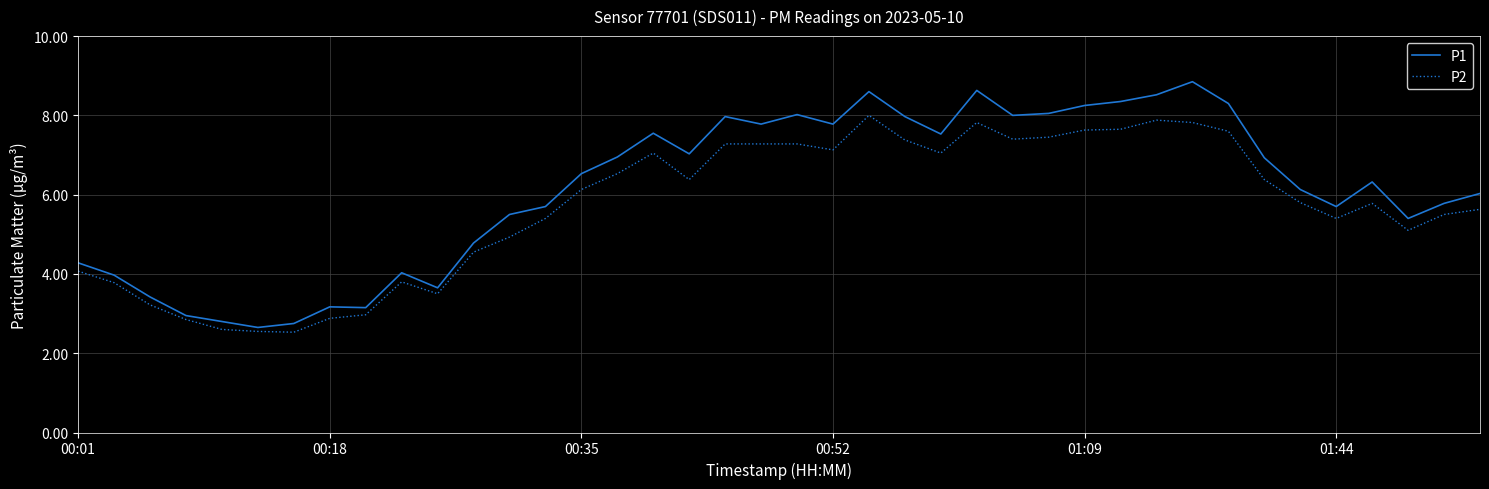

How many categories are shown in the chart?

40